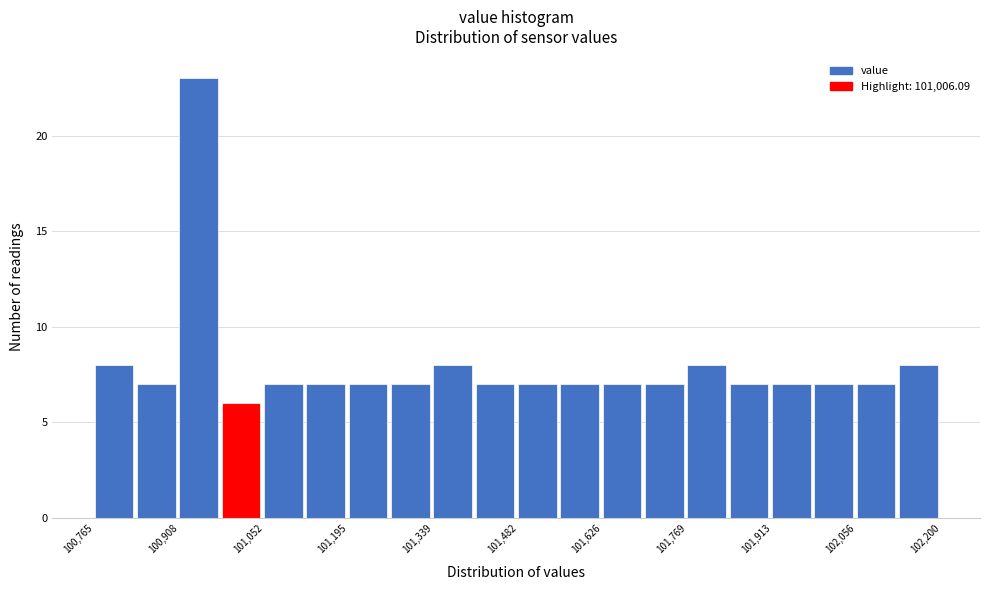

Around what value on the x-axis is the tallest bar? Give the approximate position of its centre, as read against the axis.

100940